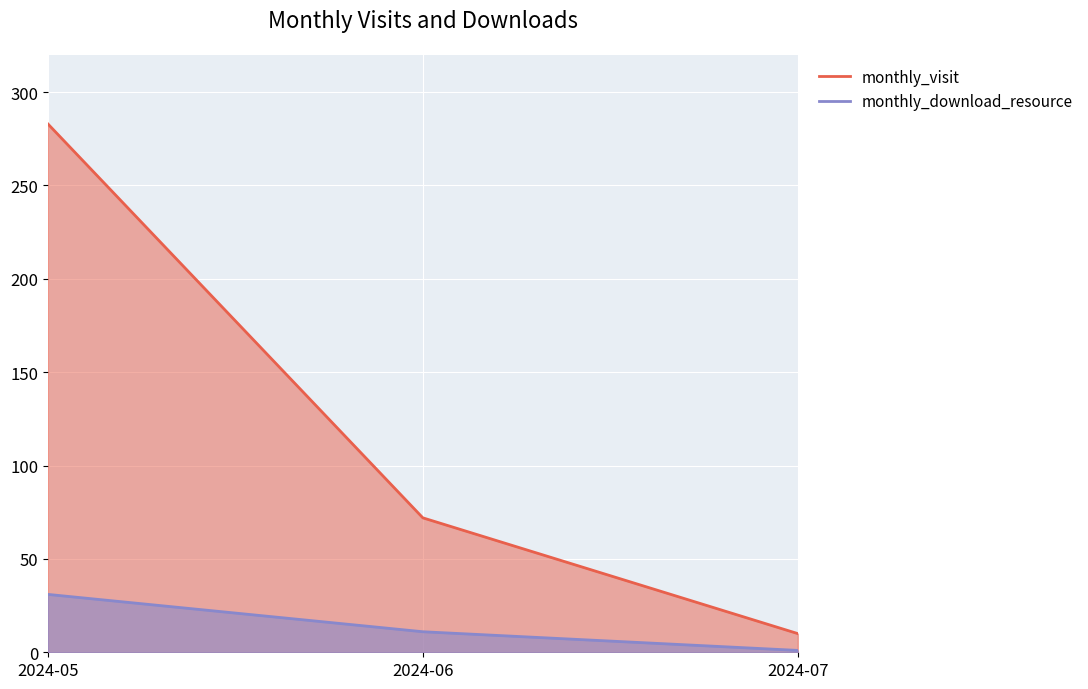

How many distinct data groups are displayed?

2